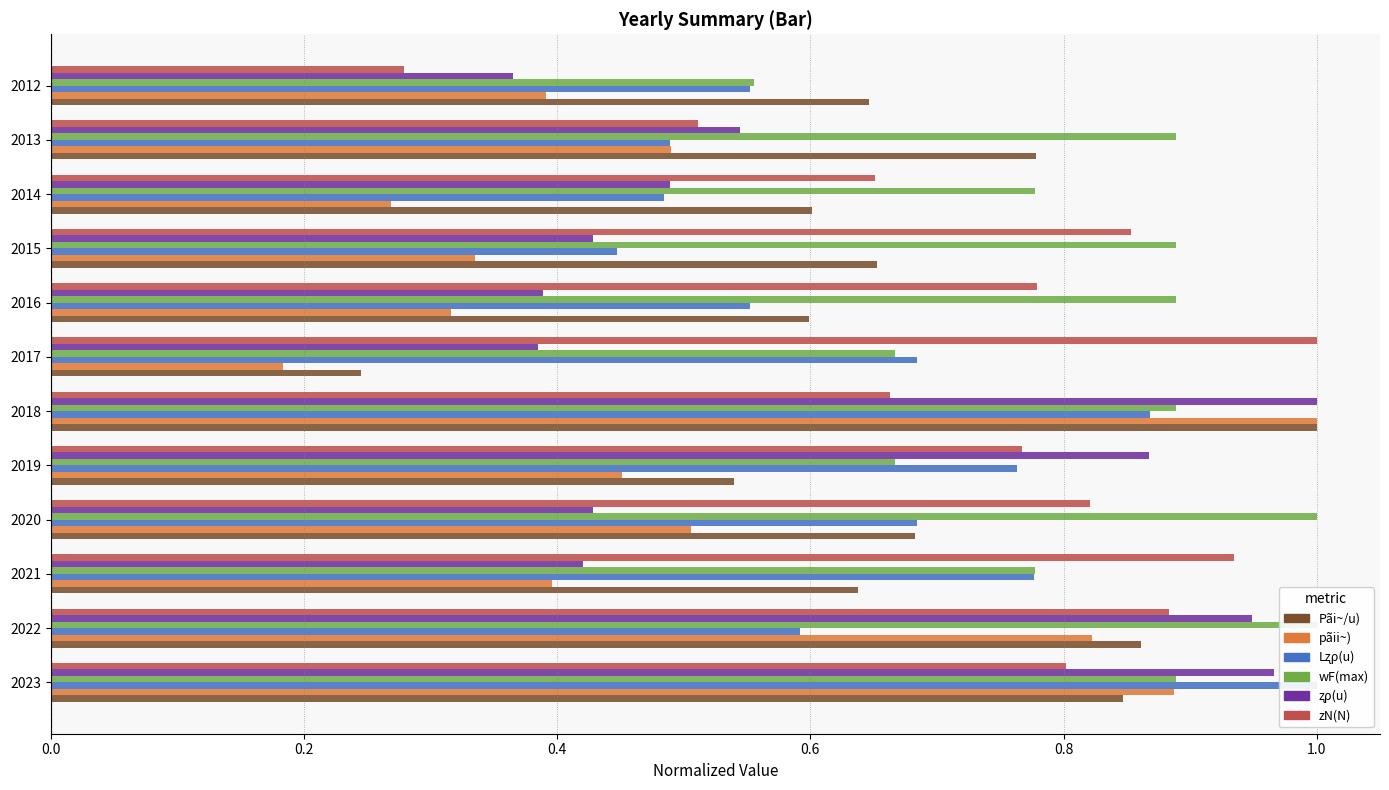

What position from the left is 9?

10